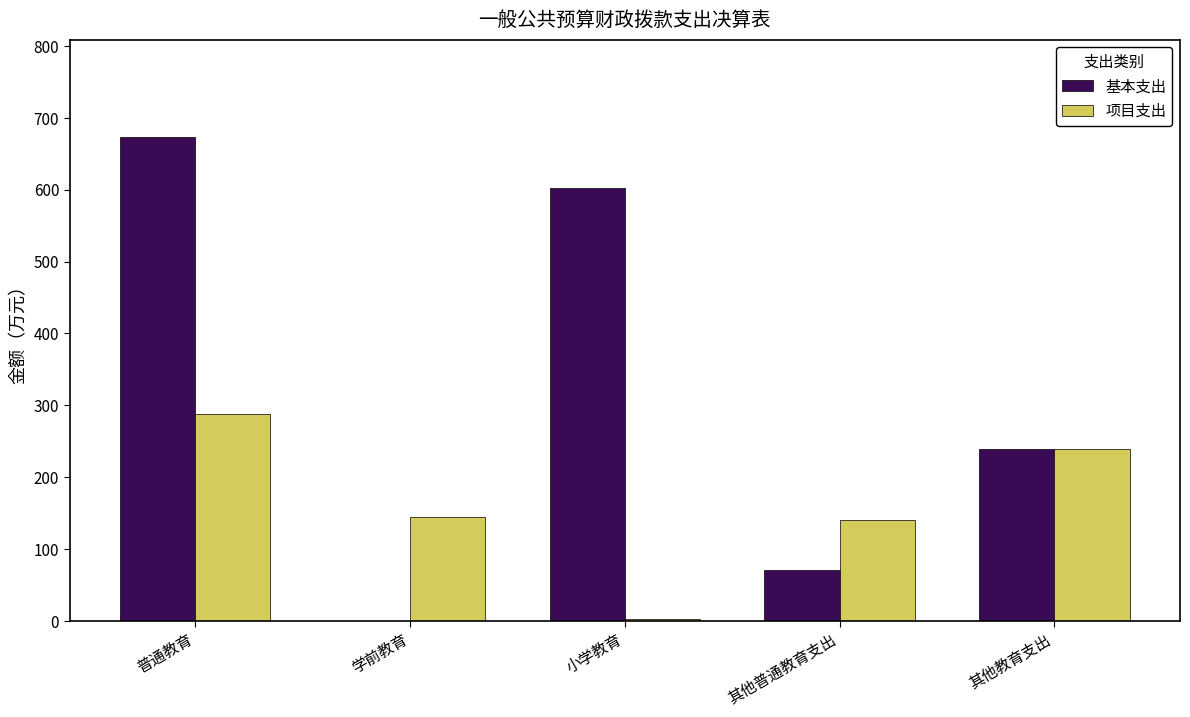

How many categories are shown in the chart?

5